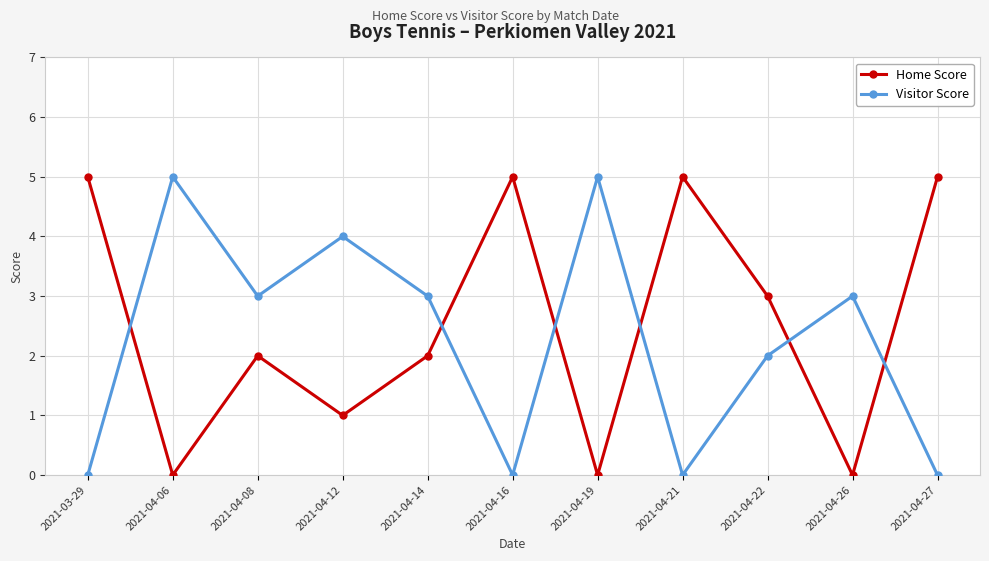

How many interior local valleys does the Home Score series have?

4